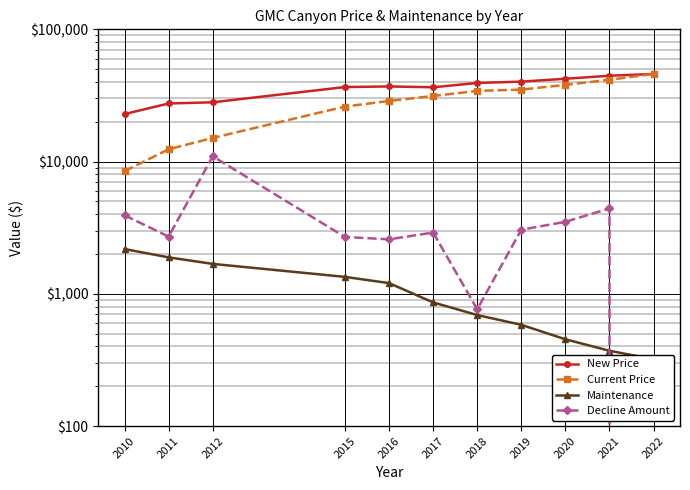

What is the difference between the maximum and minimum values in the Current Price series?

37514